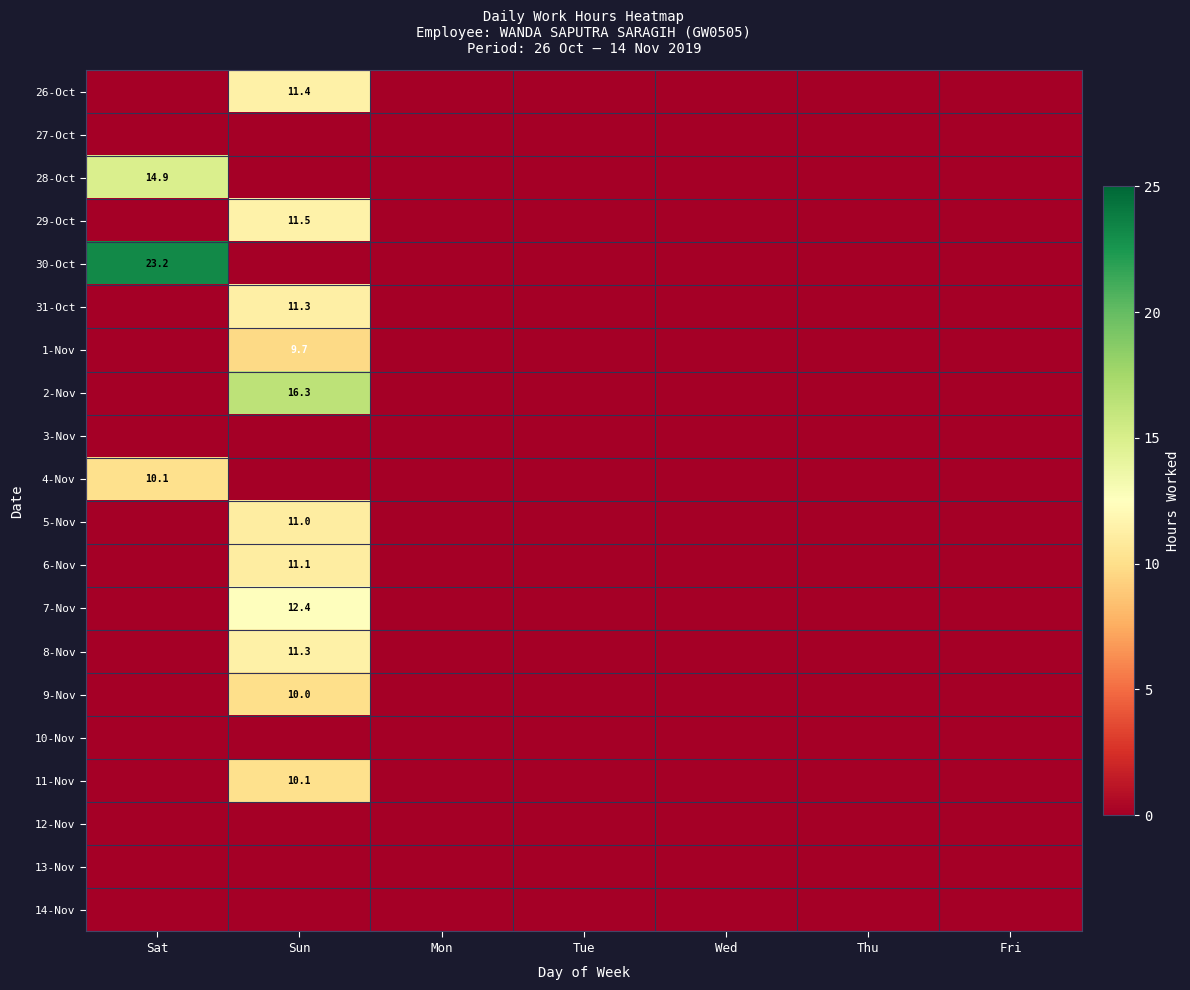

True or false: 5-Nov has a value of 17.7 at Sun.

False